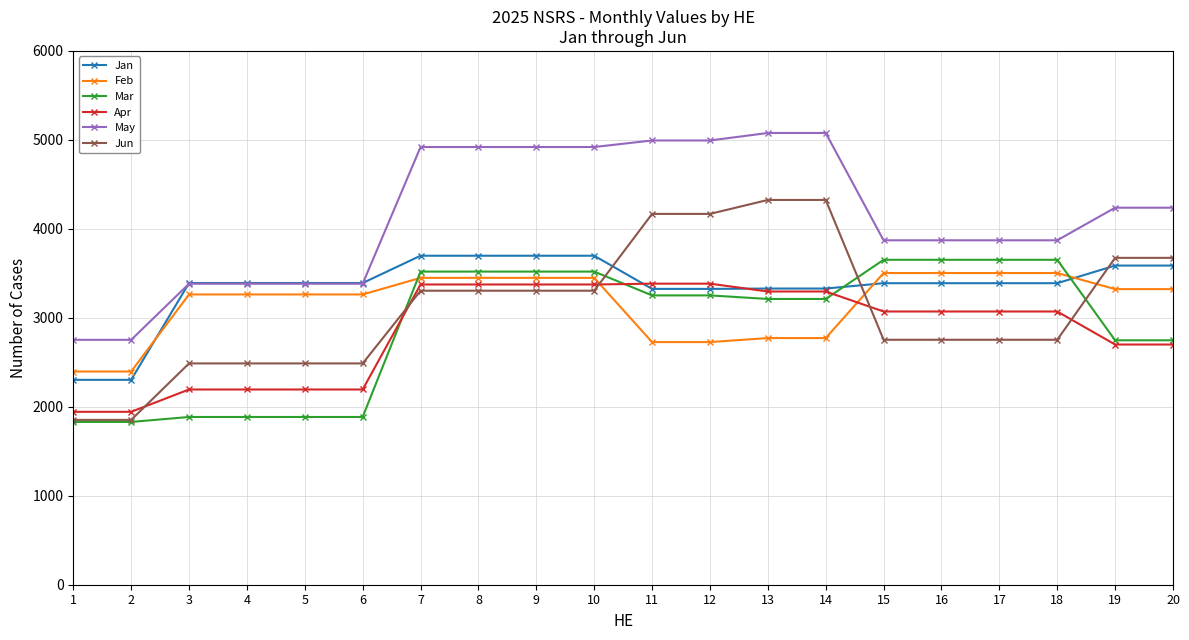

The value of Feb at 8 is 3449.1. True or false?

True